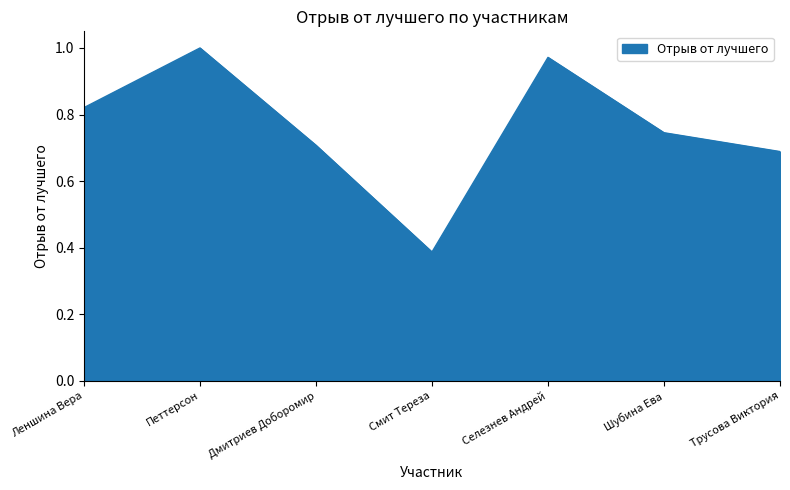

Which has a higher value, Селезнев Андрей or Дмитриев Доборомир?

Селезнев Андрей